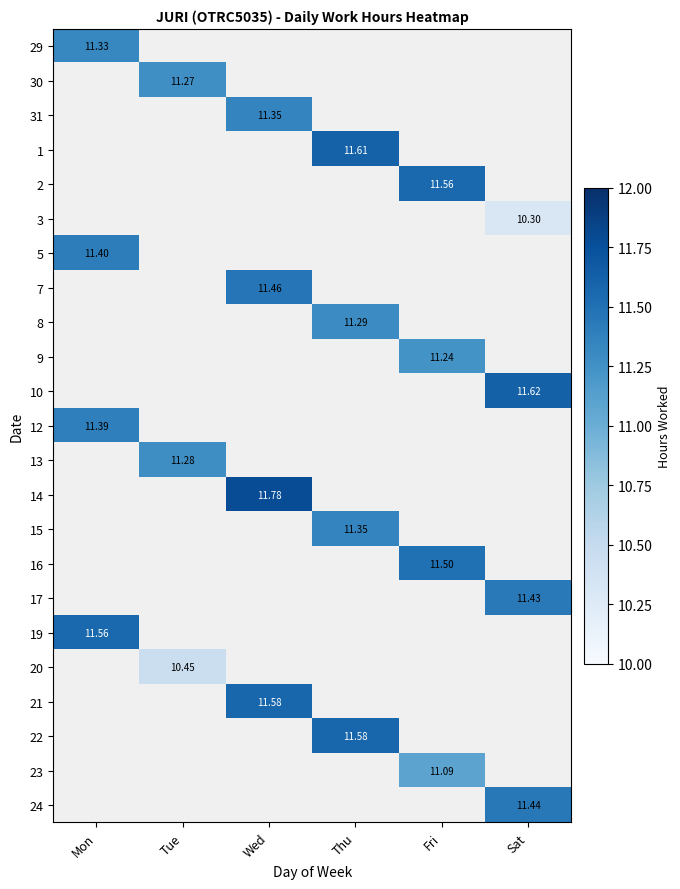

The value of 1 at Thu is 19.4. True or false?

False